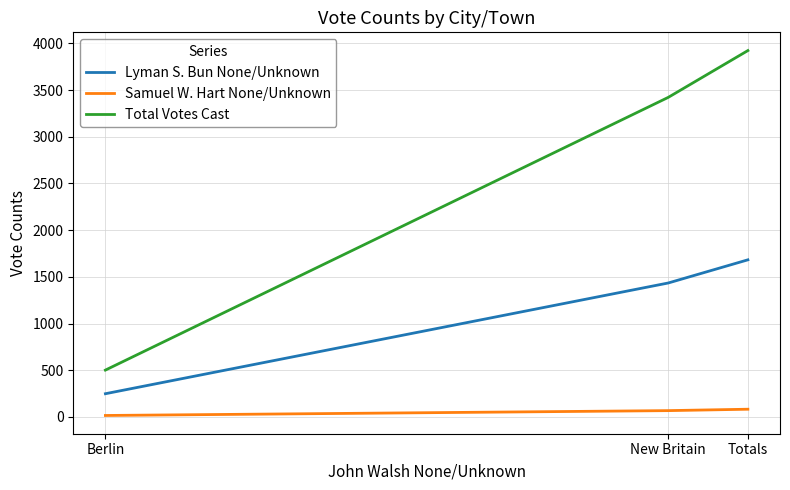

What is the sum of the Total Votes Cast values at Berlin and Totals?

4424